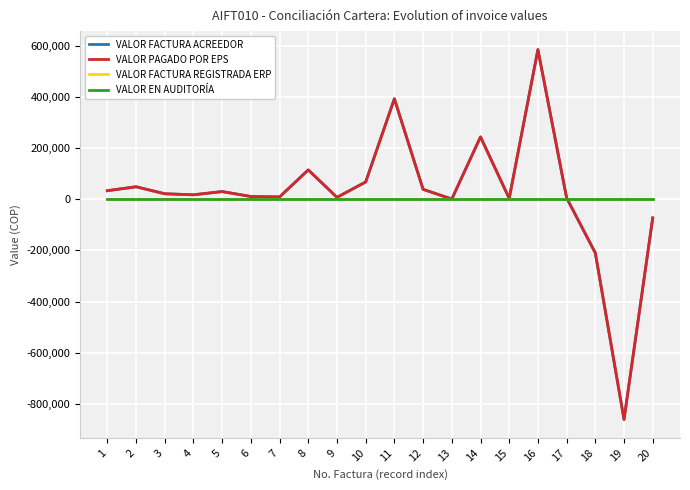

Does the chart have visible grid lines?

Yes